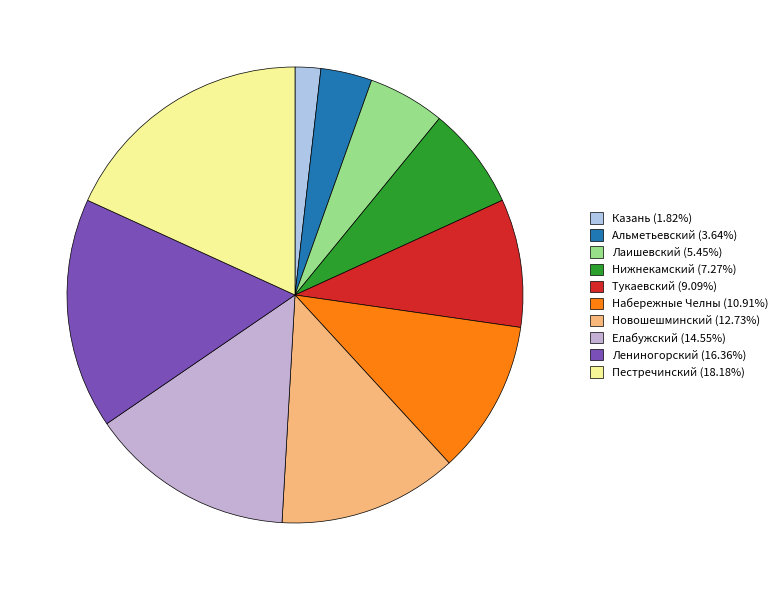

Which slice is the largest?

Пестречинский